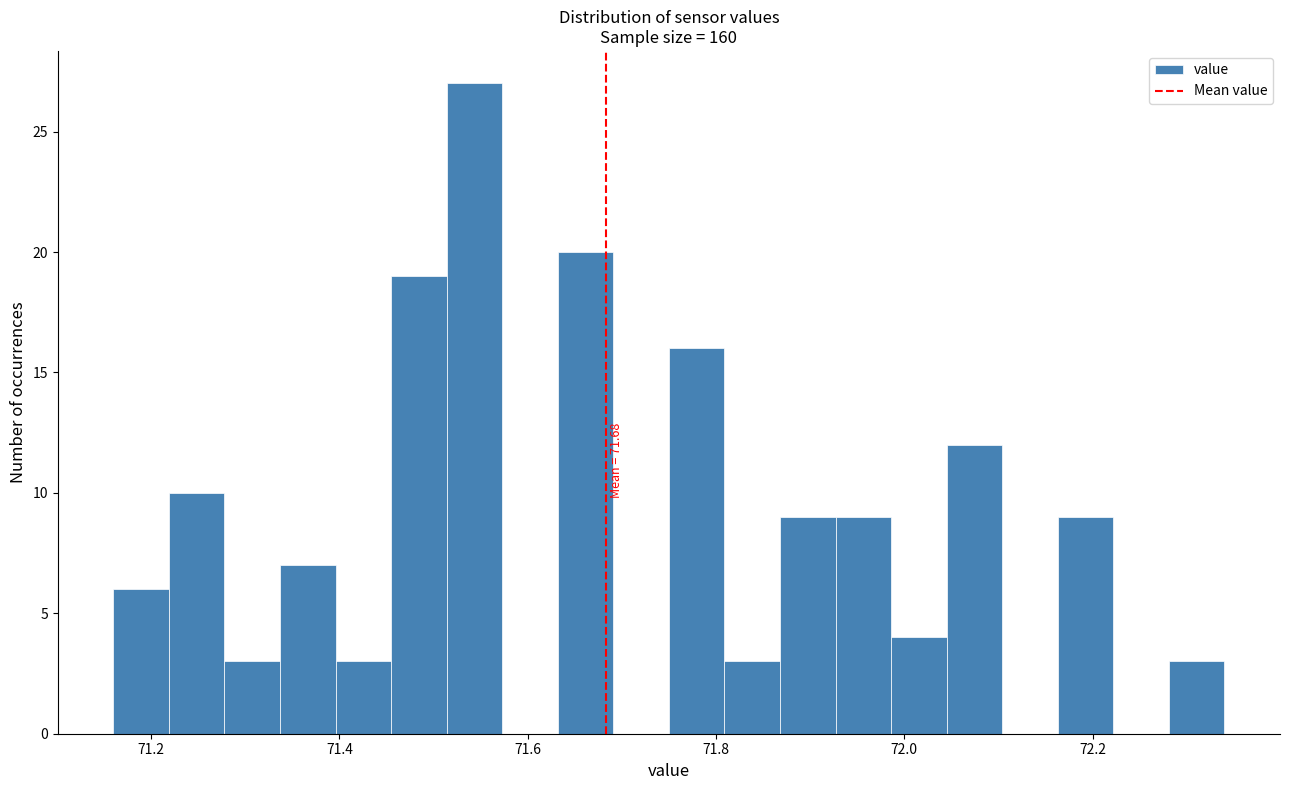

Read against the x-axis, roughly where is the centre of the tallest bar?

71.54